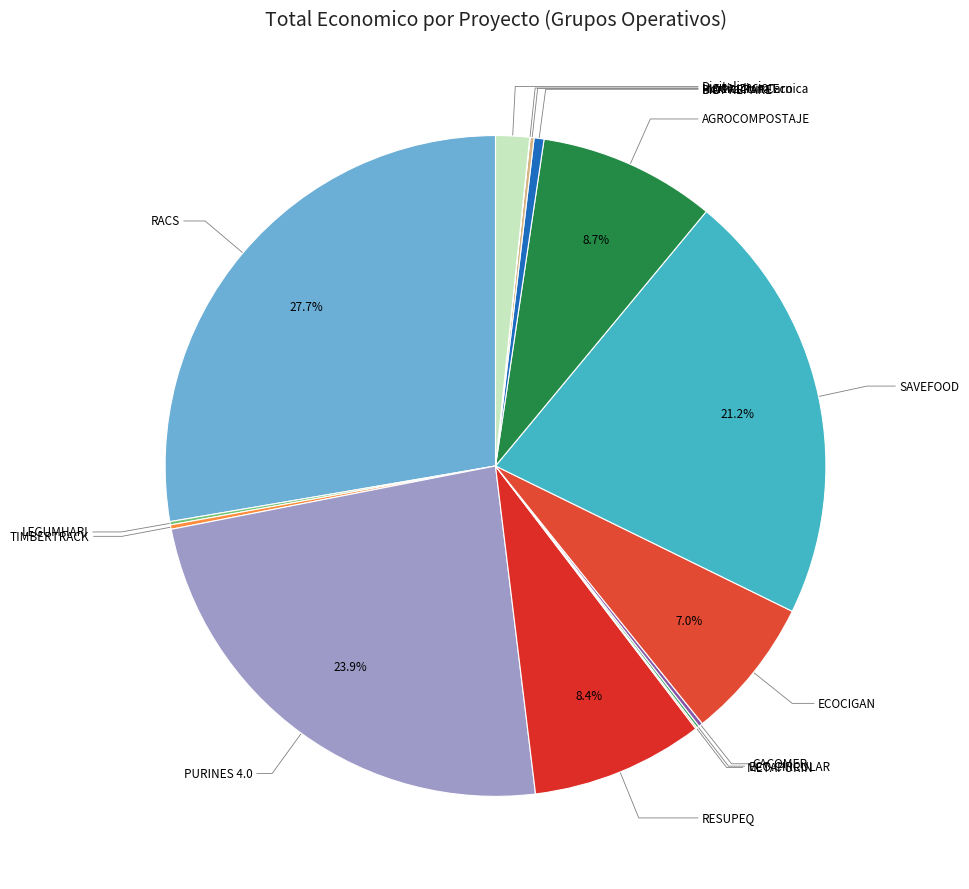

To the nearest percent, what is the average slice percentage?

7%